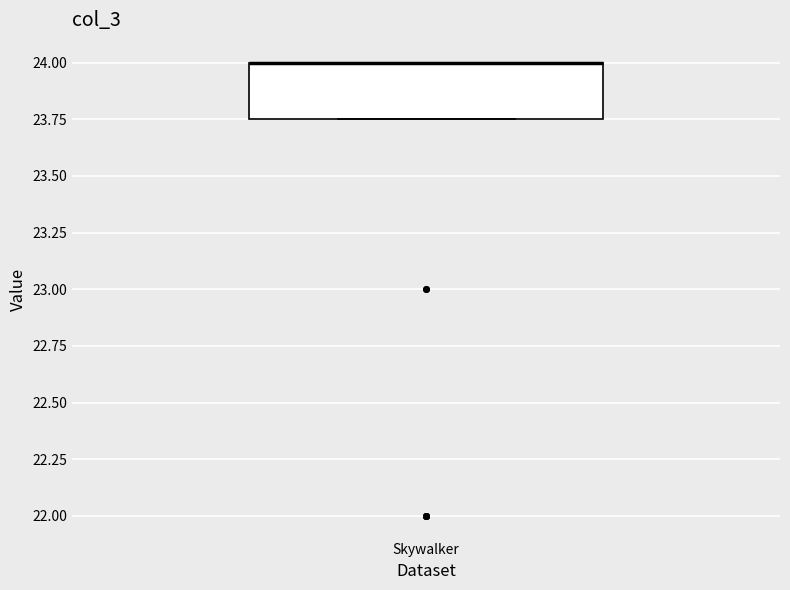

Where is the lower edge of the box for Skywalker on the y-axis? The values are not printed on the chart, so give them approximately, as read against the axis.

23.75